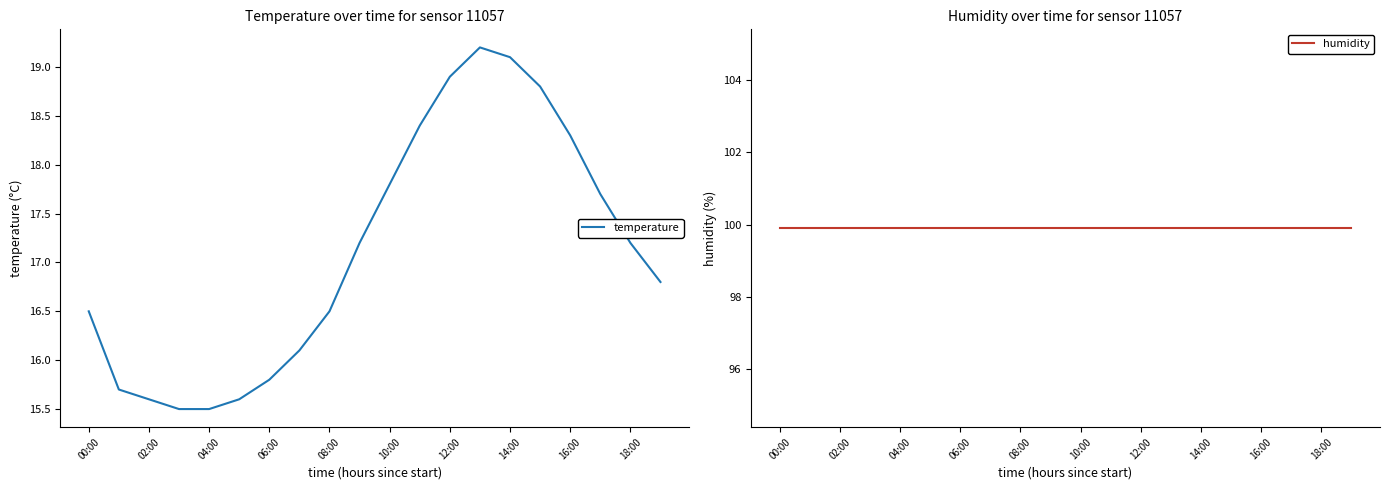

At which category is the sum across all series the highest?

13